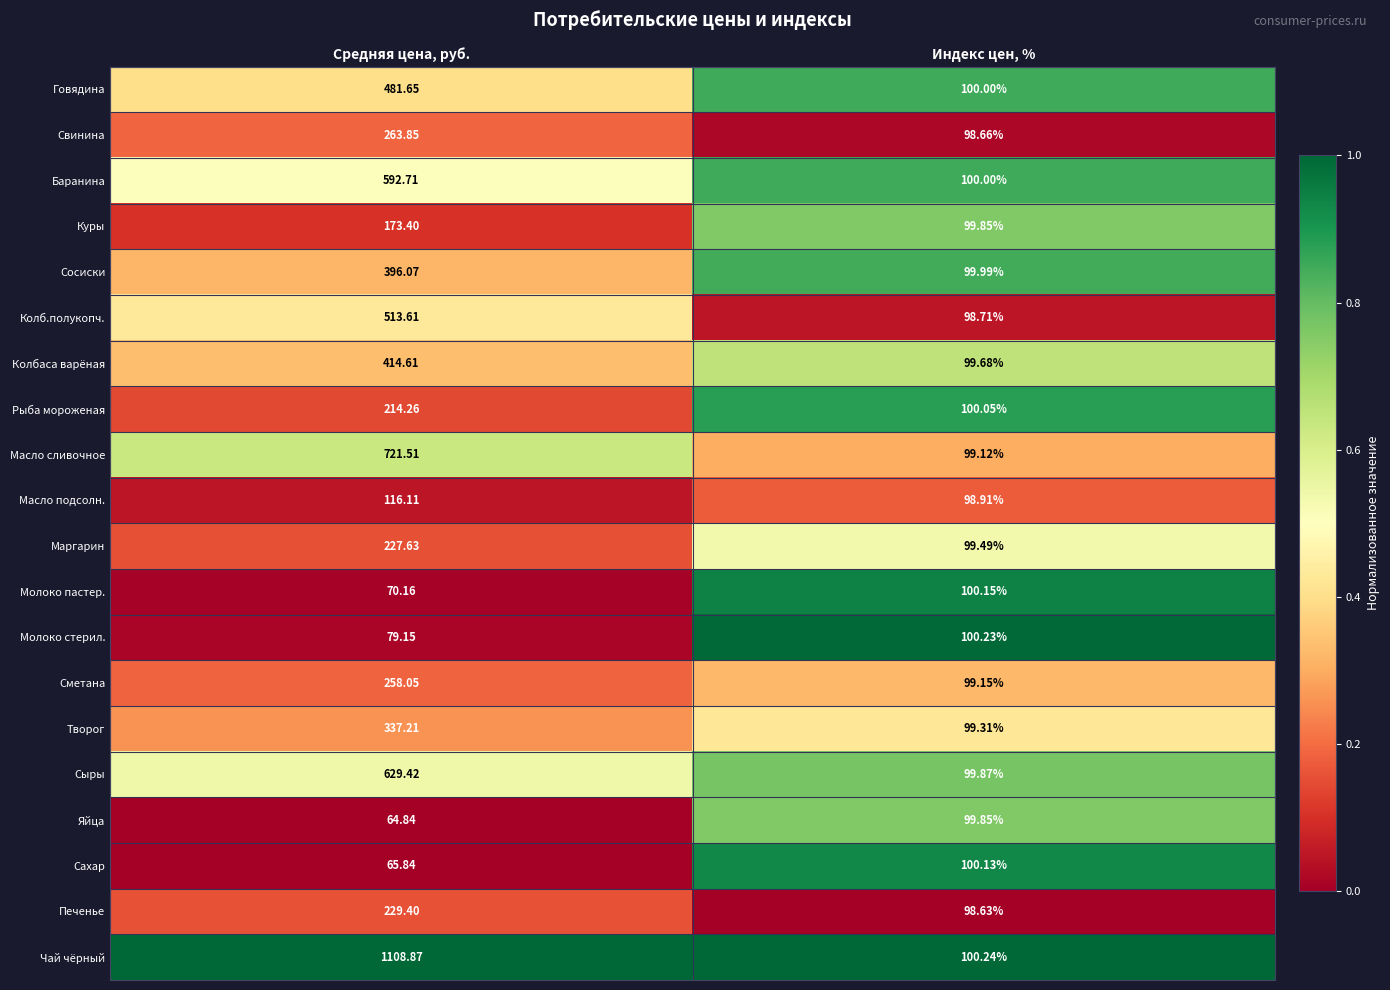

At which category is the sum across all series the highest?

Средняя цена, руб.